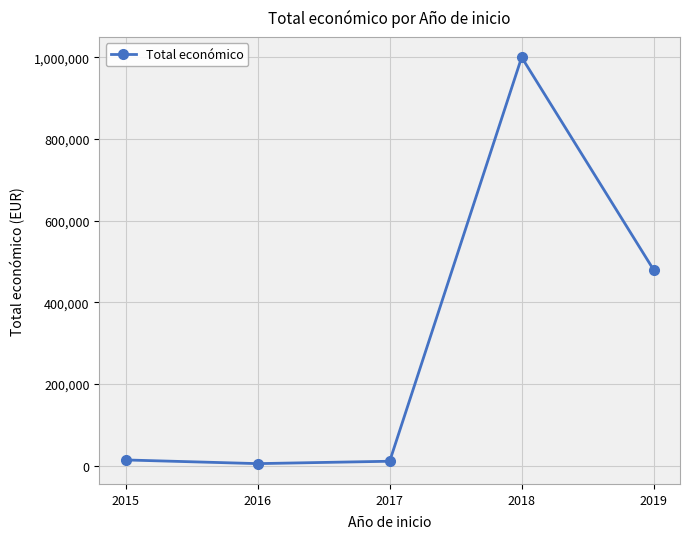

Which label corresponds to the largest value in the chart?

2018